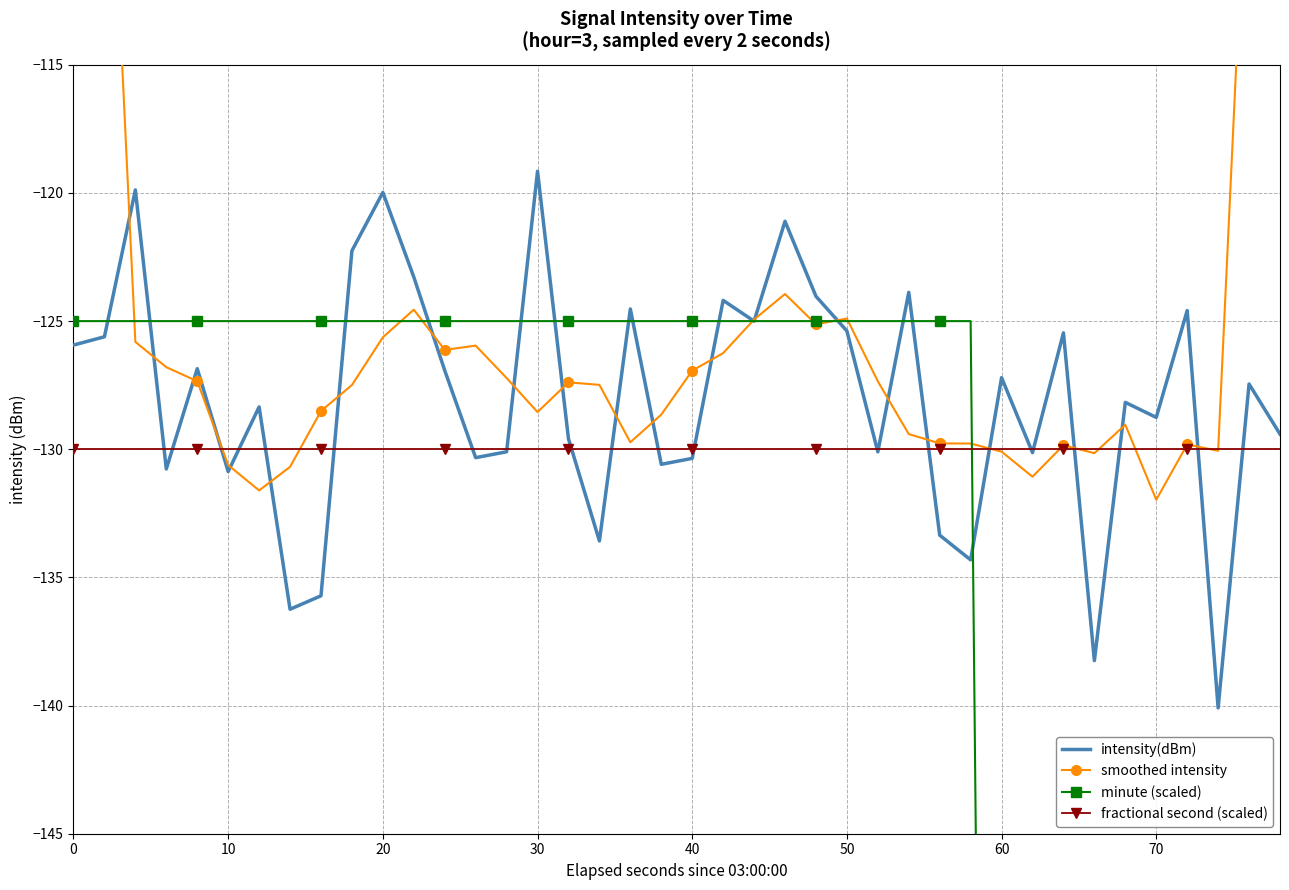

Is it true that fractional second (scaled) equals -176.5 at 10?

False